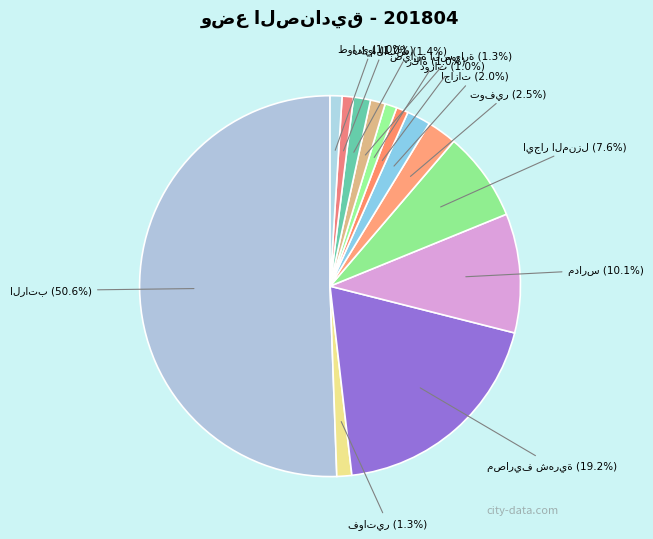

How many slices are in this pie chart?

13